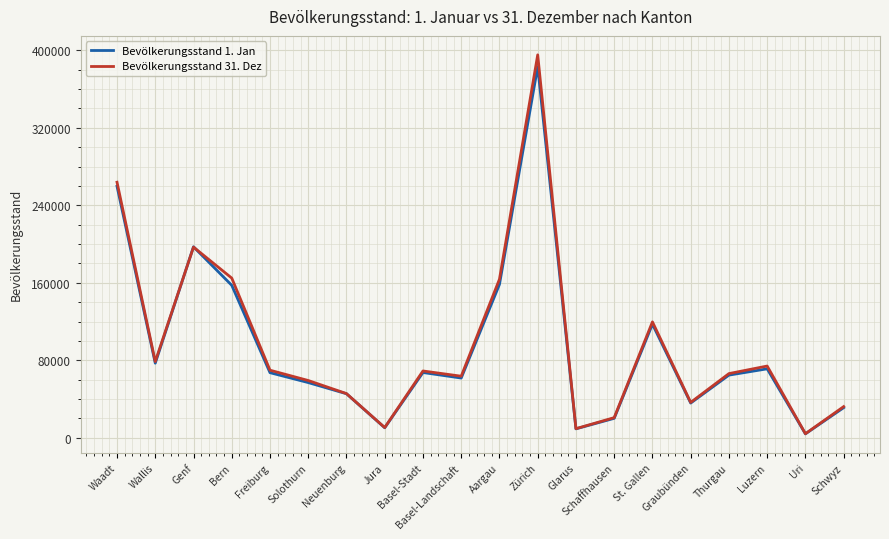

What is the sum of all Bevölkerungsstand 31. Dez values?

1945256